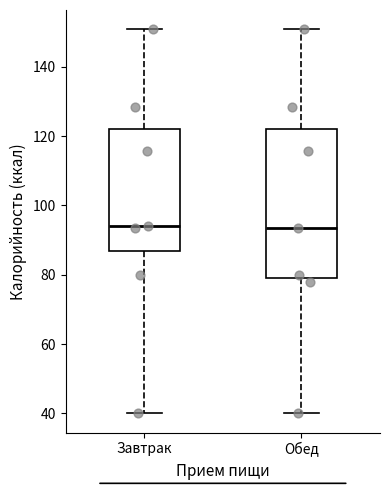

Reading left to right, transcribe this box plot: for each box, give where its median line is, the range the box spans, and where its two whiskers end, as read against the y-axis. The values are not printed on the chart, so give them approximately, as read against the axis.

Завтрак: median 94, box 86 to 122, whiskers 40 to 150
Обед: median 94, box 80 to 122, whiskers 40 to 150